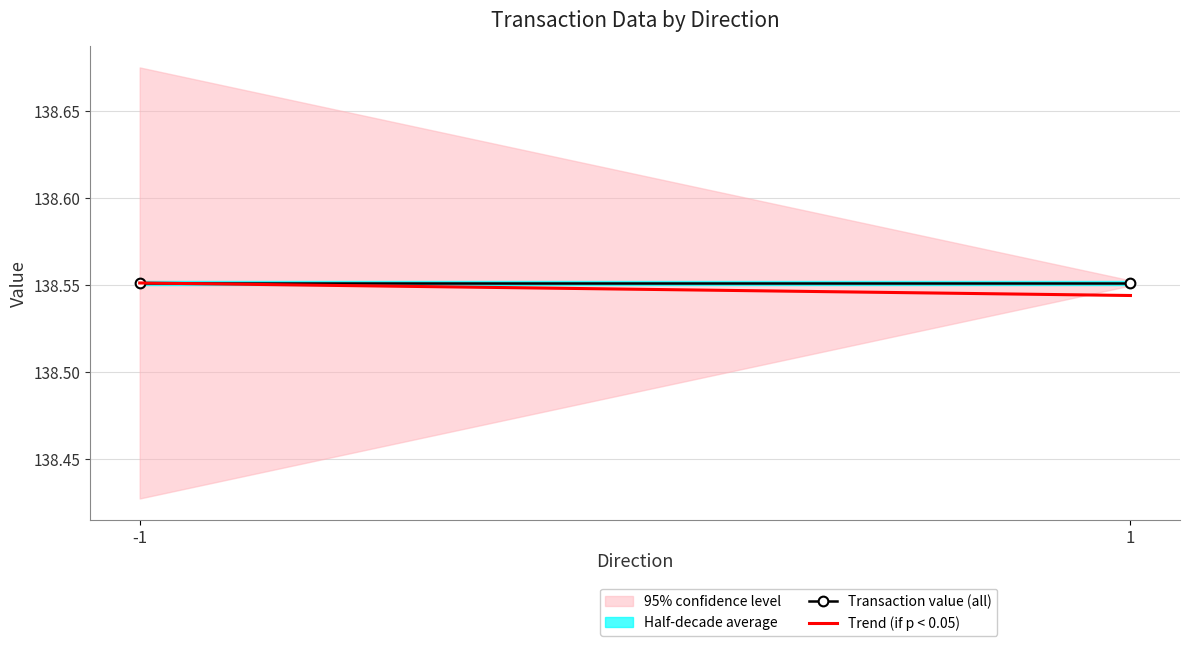

Which label corresponds to the largest value in the chart?

-1